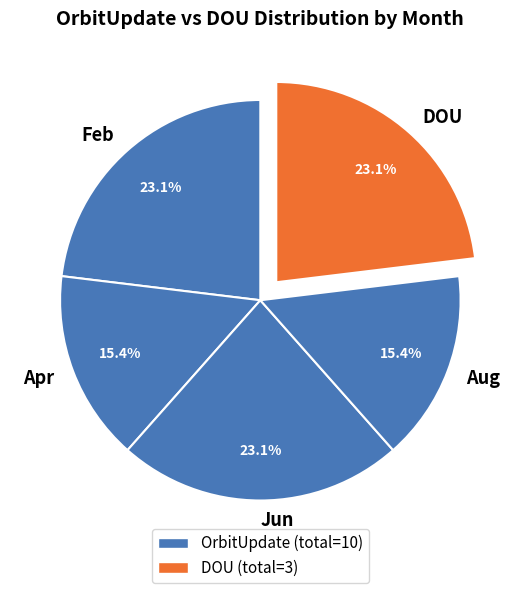

Between Apr and DOU, which is larger?

DOU